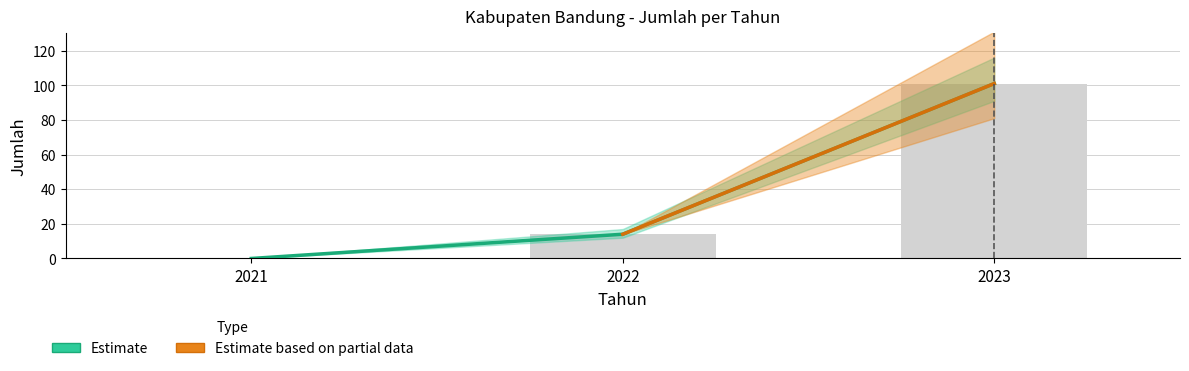

Count the number of categories in the chart.

3